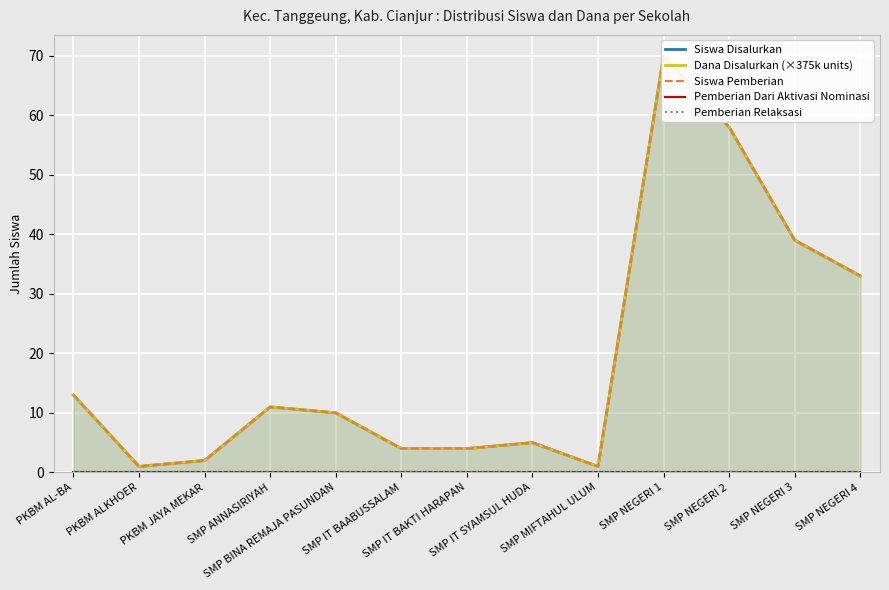

What is the total value across all series at SMP ANNASIRIYAH?

33